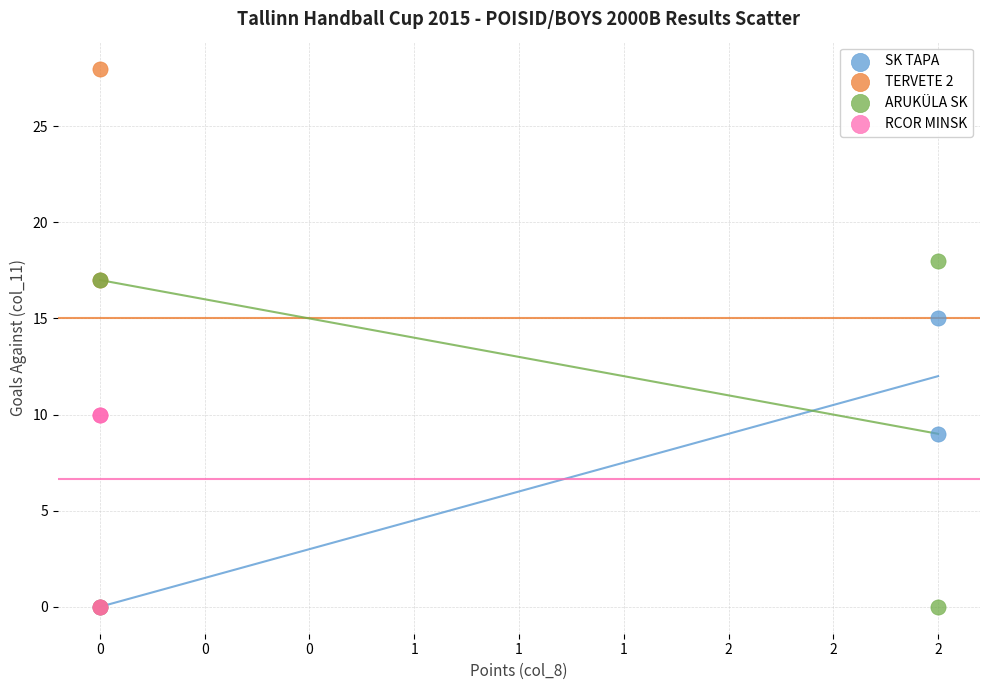

What are all the series names shown in the legend?

SK TAPA, TERVETE 2, ARUKÜLA SK, RCOR MINSK